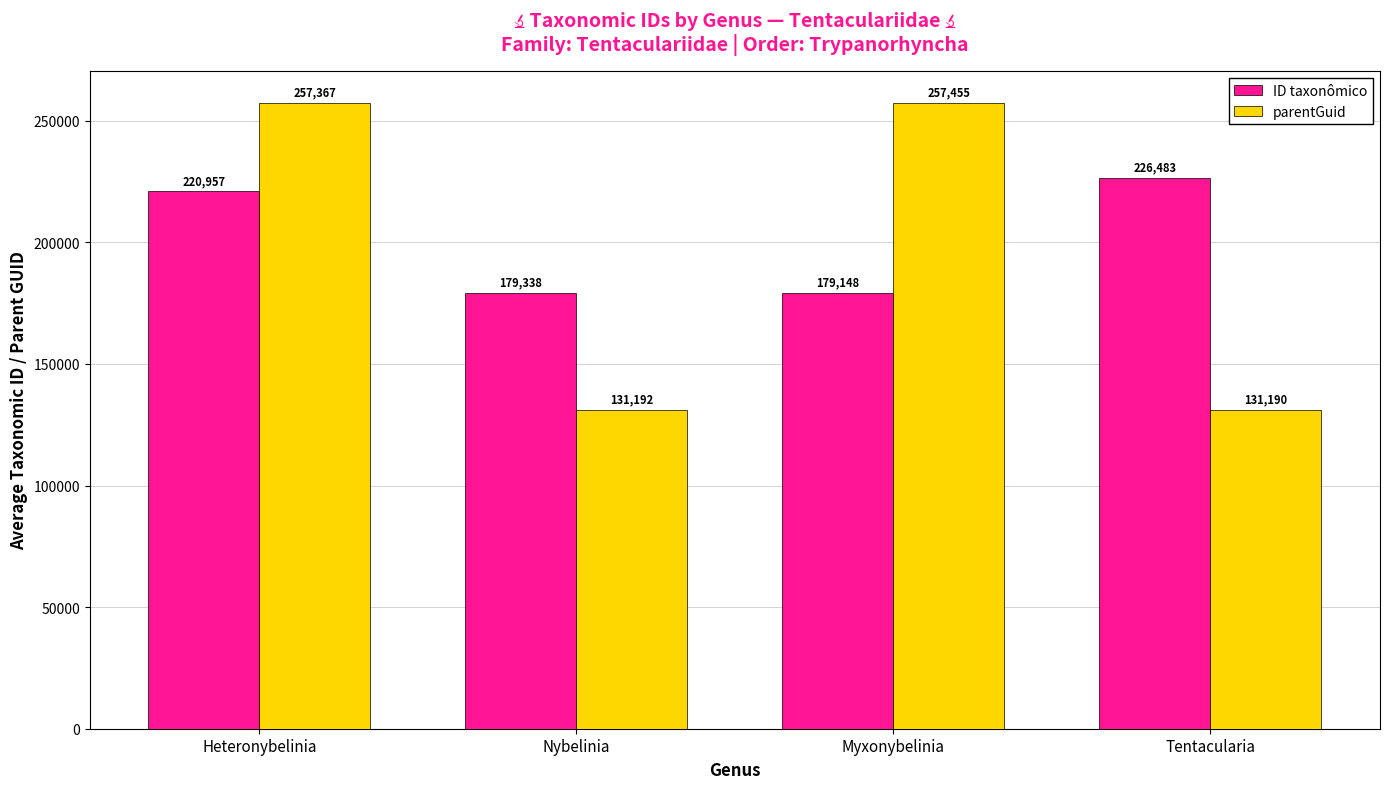

What is the difference between the ID taxonômico values at Tentacularia and Nybelinia?

47145.5